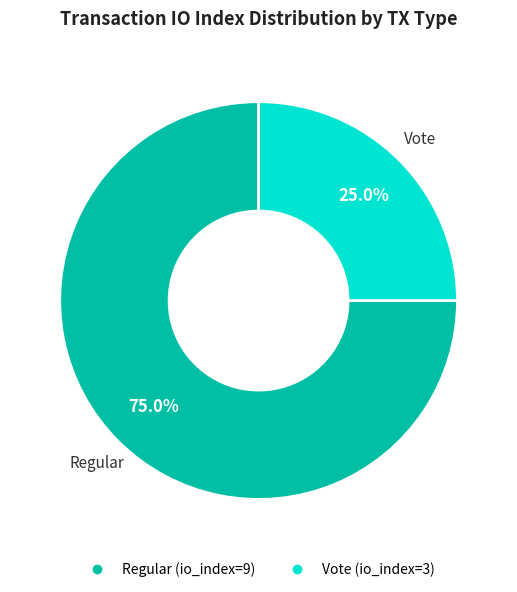

Rank the categories by value from lowest to highest.

Vote, Regular